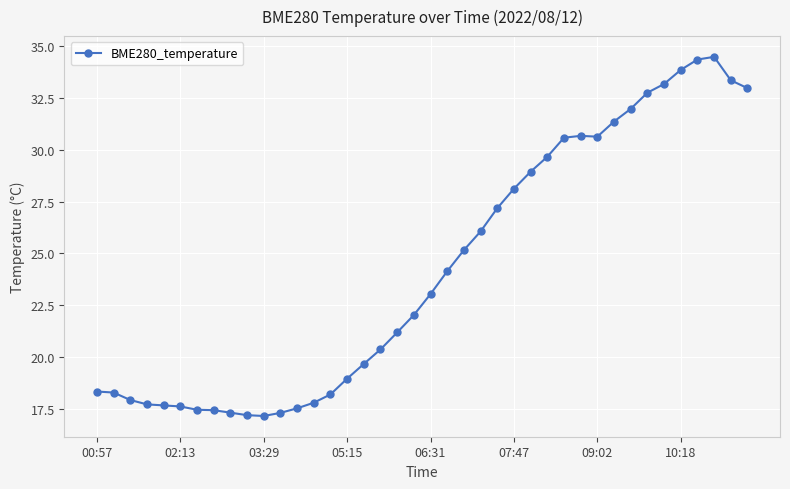

What is the maximum value shown in the chart?

34.5